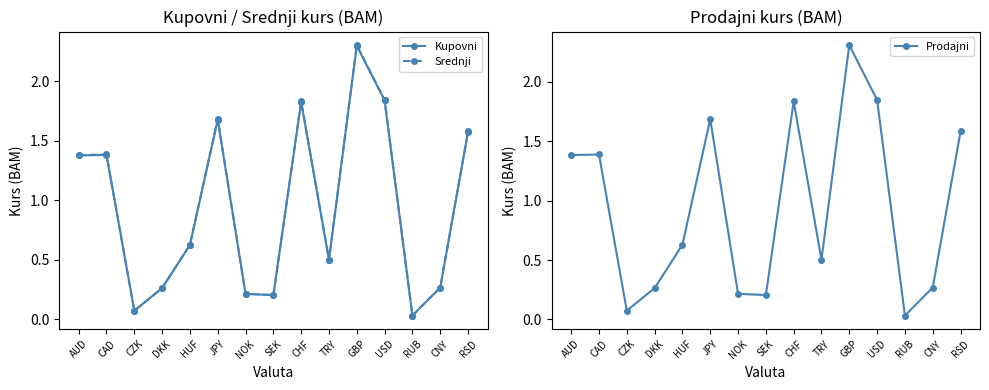

Which label corresponds to the largest value in the chart?

GBP